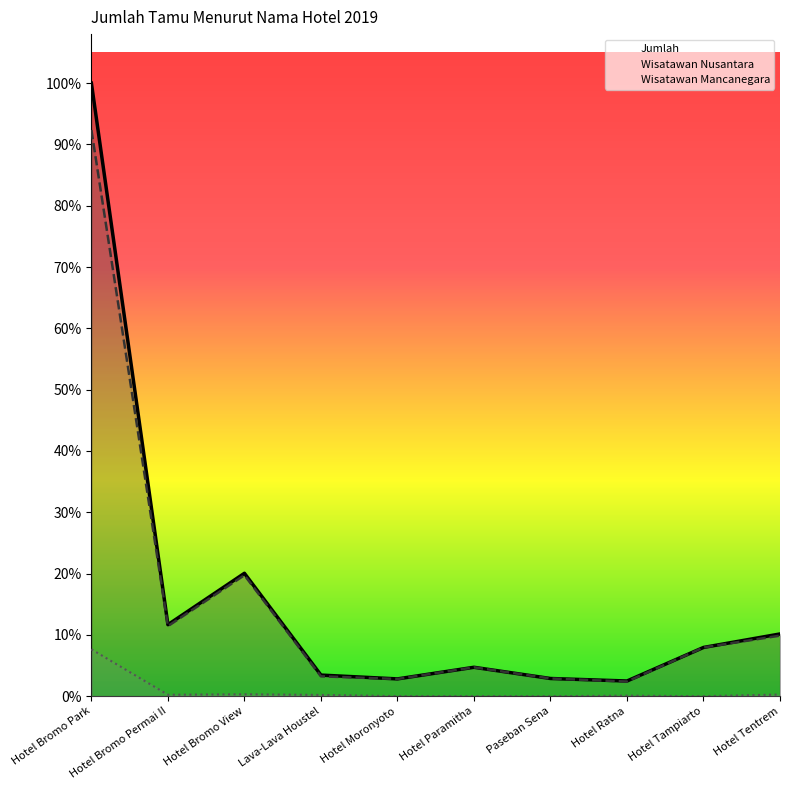

What is the difference between the highest and lowest values at Paseban Sena?

1349